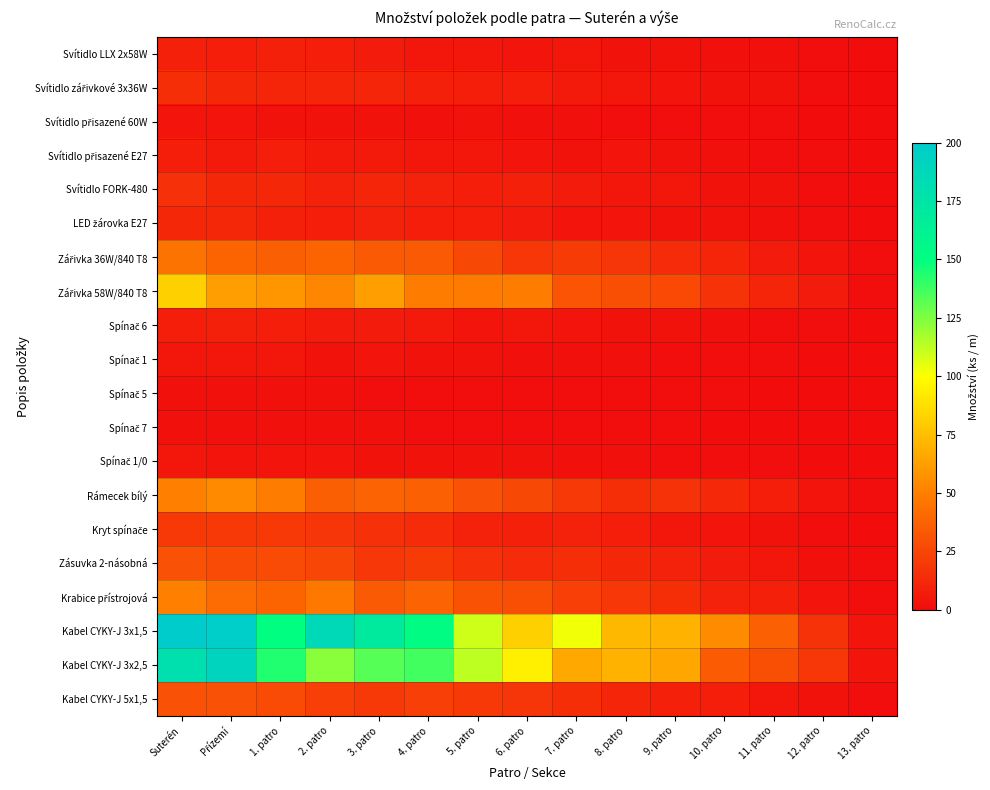

At which category is the sum across all series the highest?

Suterén